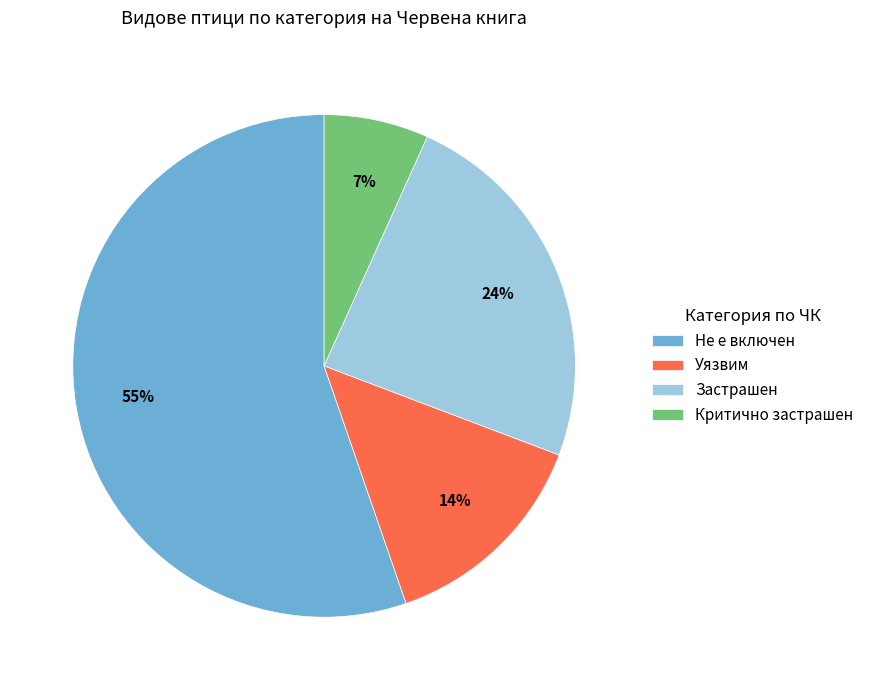

How many slices are in this pie chart?

4